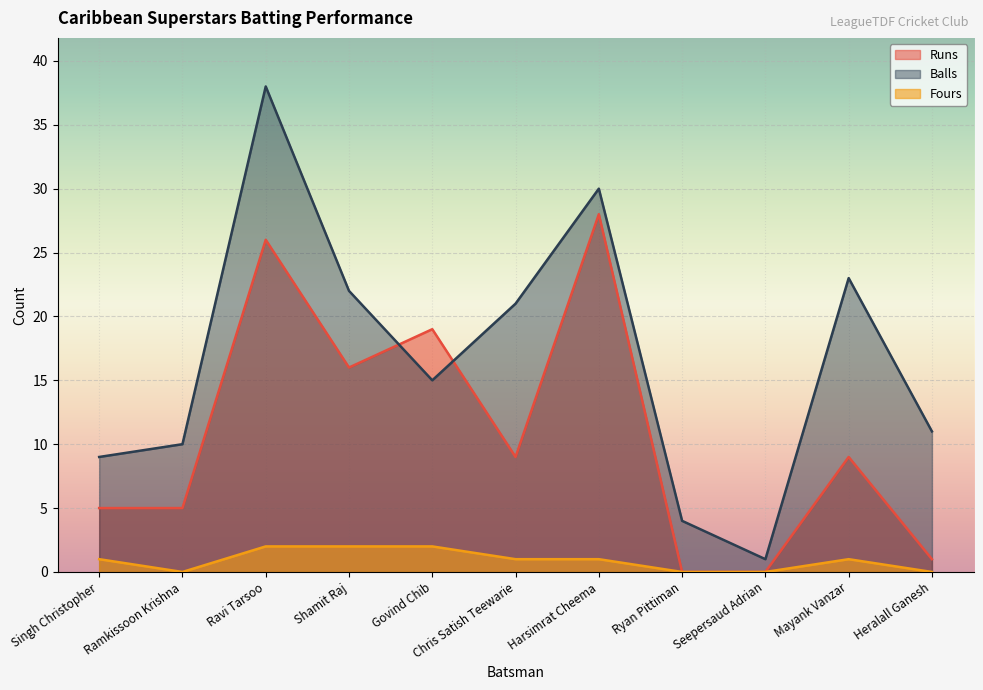

At which label is Runs closest to 14?

Shamit Raj